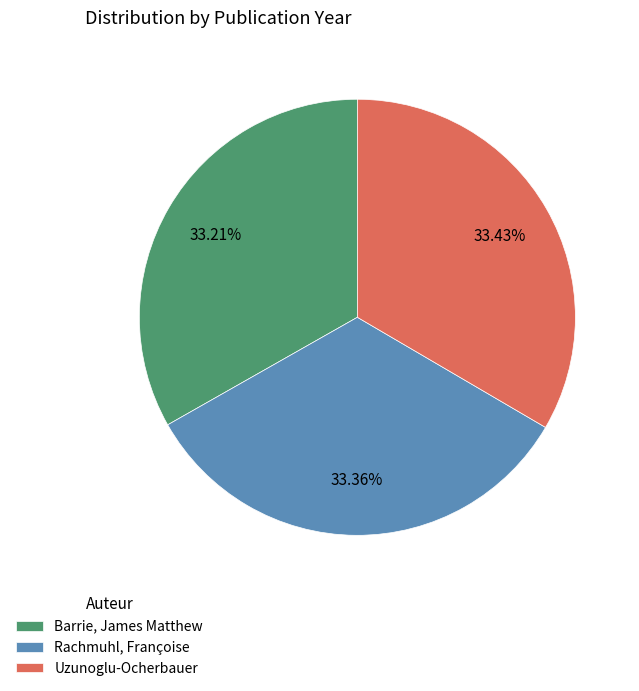

Is Uzunoglu-Ocherbauer the majority of the pie?

No